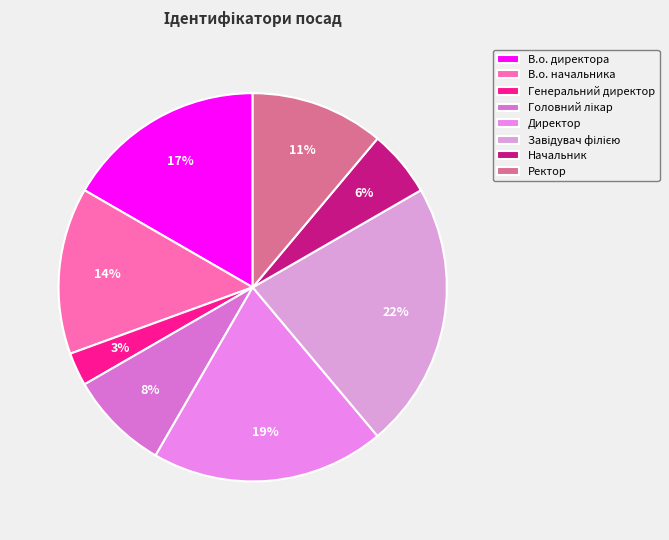

To the nearest percent, what is the difference between the largest and smallest slice percentages?

19%